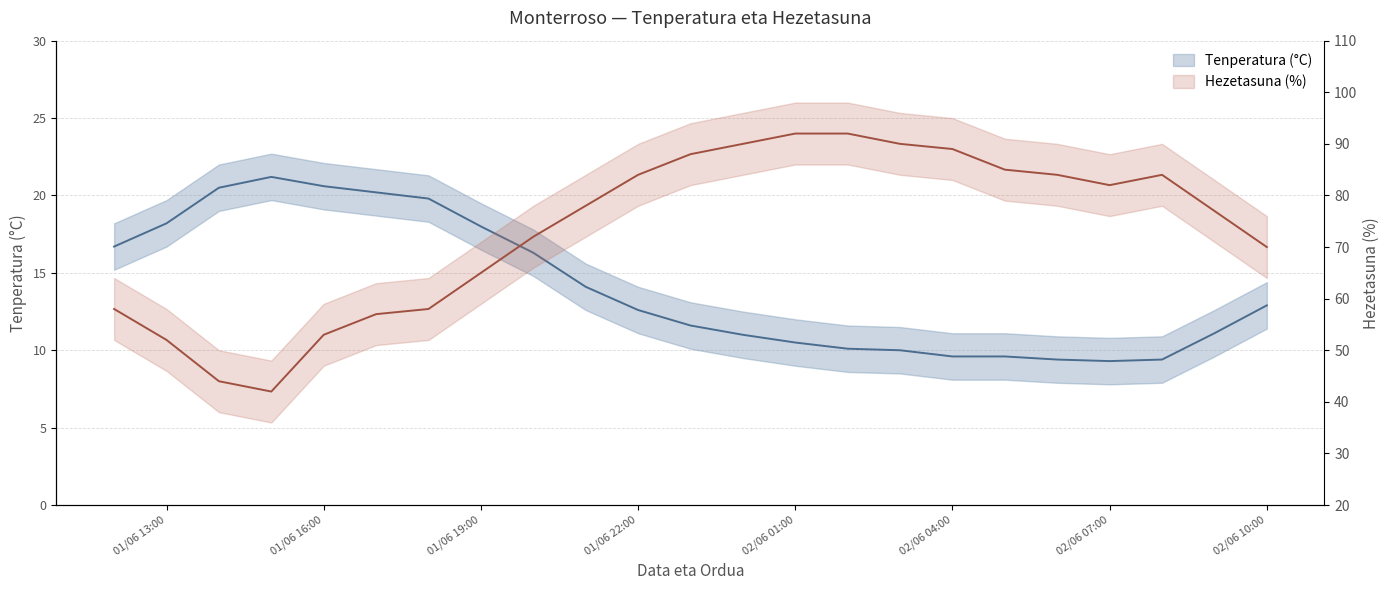

What is the average value of the Hezetasuna (%) series?

73.3